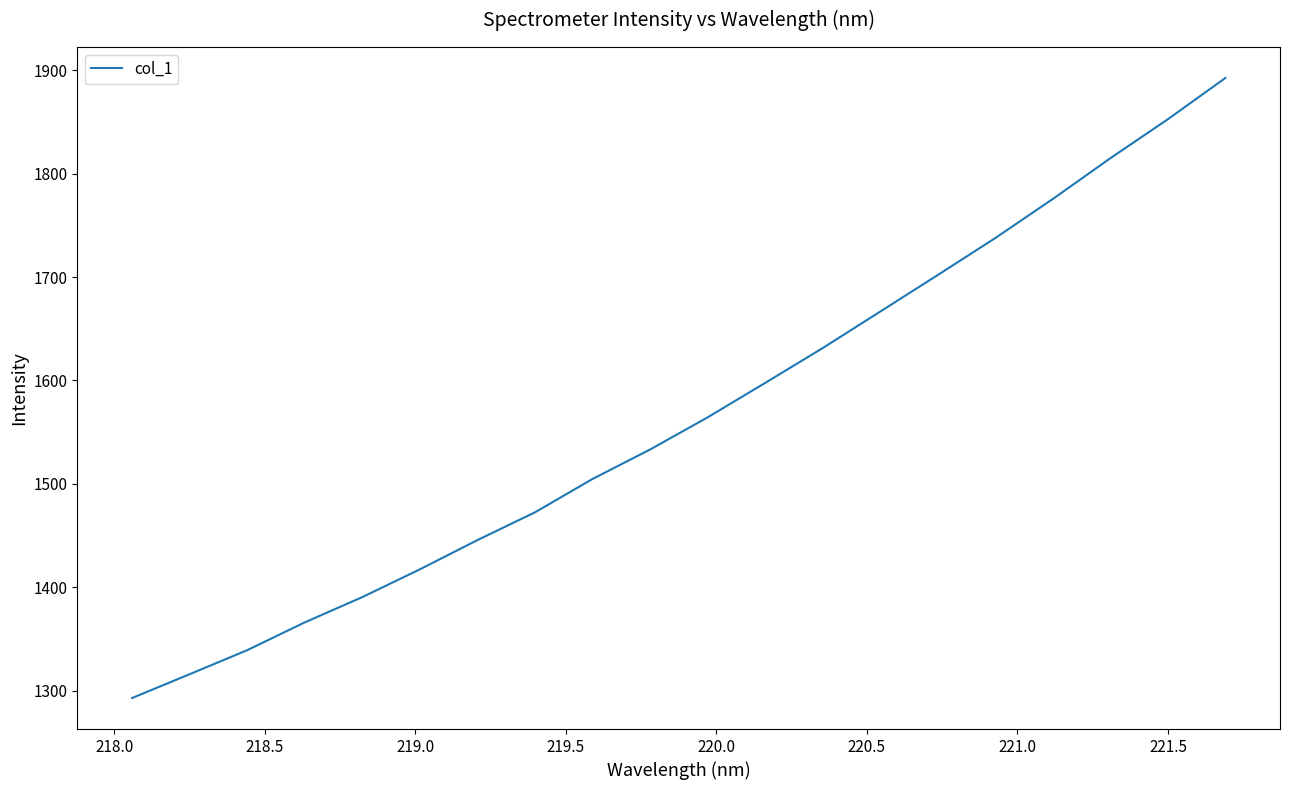

What is the difference between the maximum and minimum values?

599.7